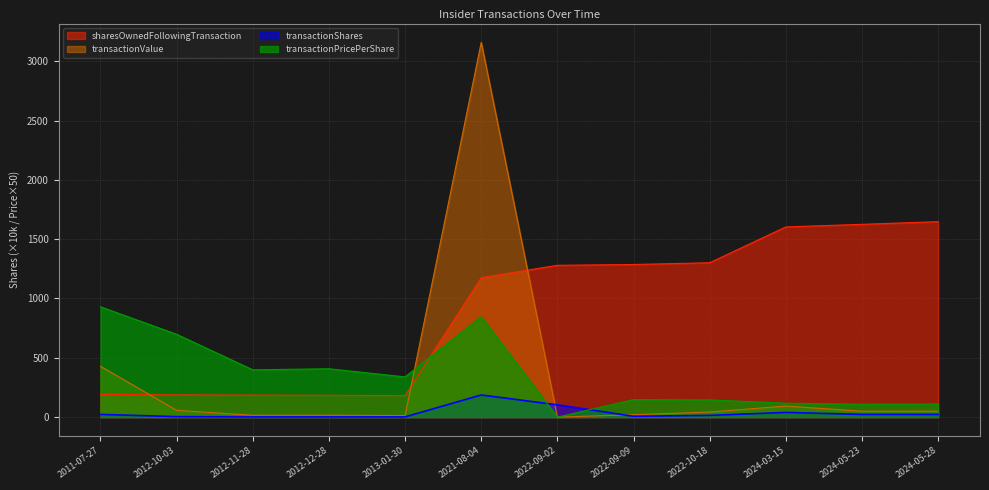

Which category has the lowest value across all series?

2022-09-02